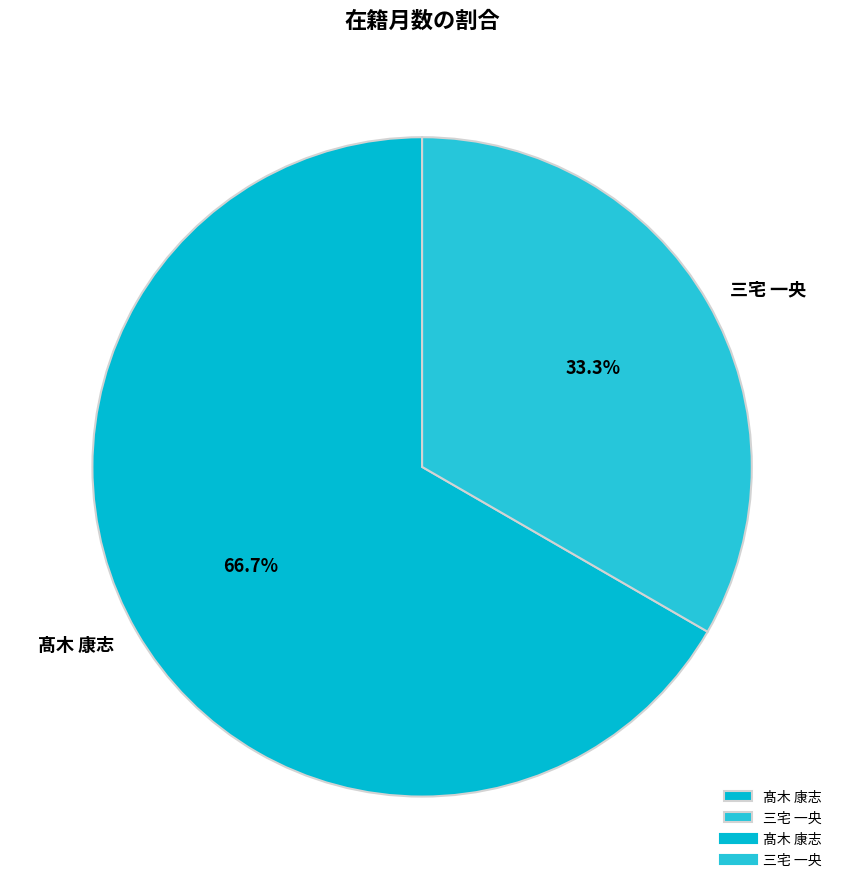

Which category accounts for the majority?

髙木 康志